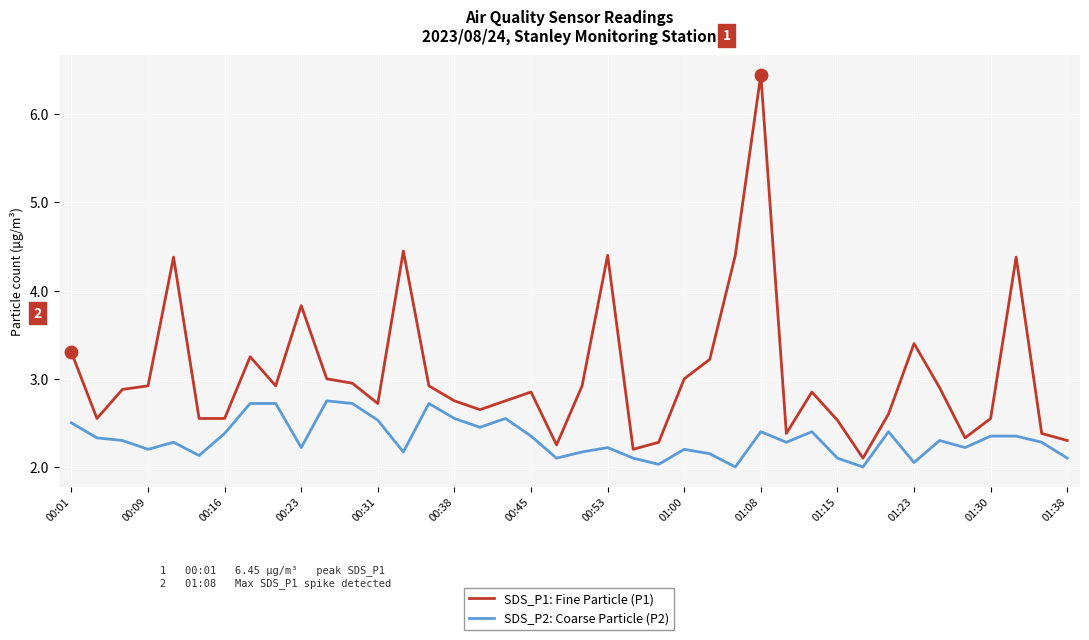

Which series has the largest total across all categories?

SDS_P1: Fine Particle (P1)